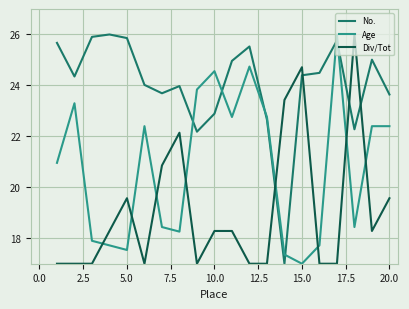

What is the difference between the maximum and minimum values in the Div/Tot series?

9.0